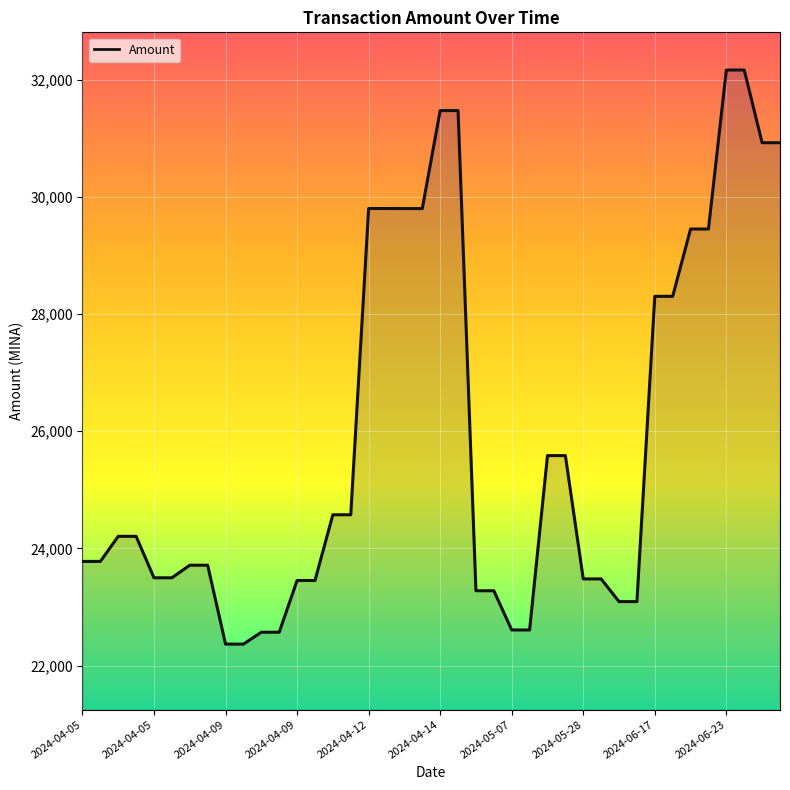

What is the minimum value shown in the chart?

22365.3